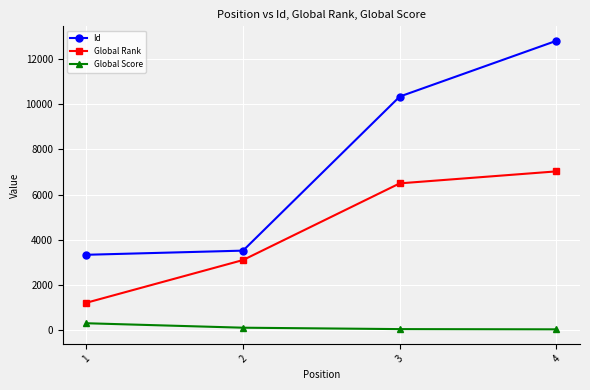

At which category is the sum across all series the highest?

4